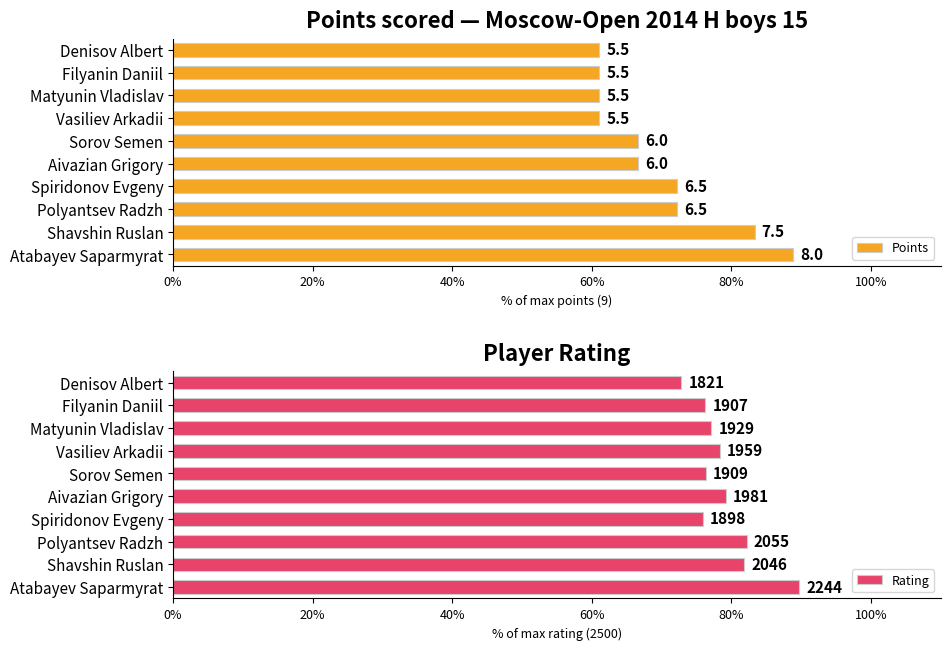

Is it true that Rating equals 81.8 at Shavshin Ruslan?

True